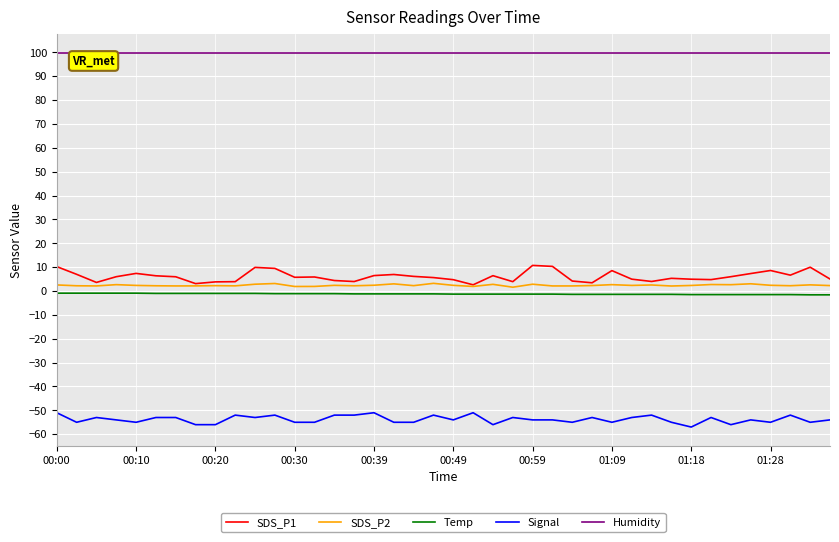

Which series has the largest total across all categories?

Humidity